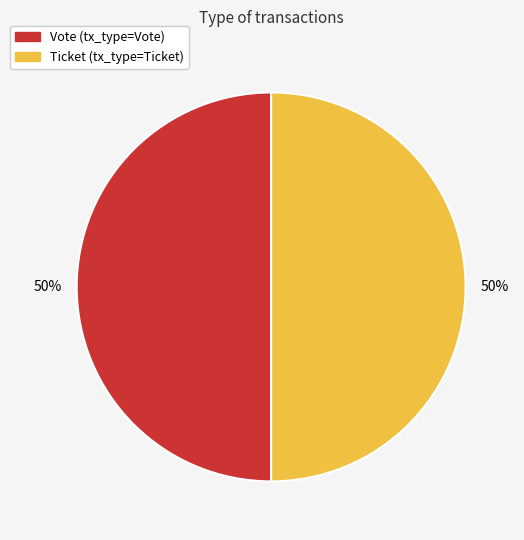

Is the sum of Vote and Ticket greater than half?

Yes